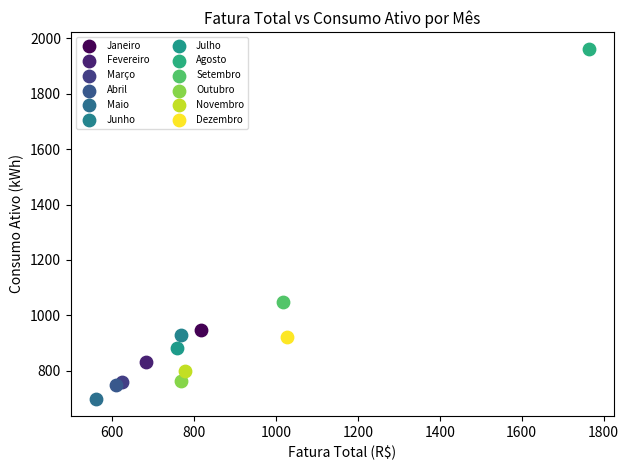

What are all the series names shown in the legend?

Janeiro, Fevereiro, Março, Abril, Maio, Junho, Julho, Agosto, Setembro, Outubro, Novembro, Dezembro